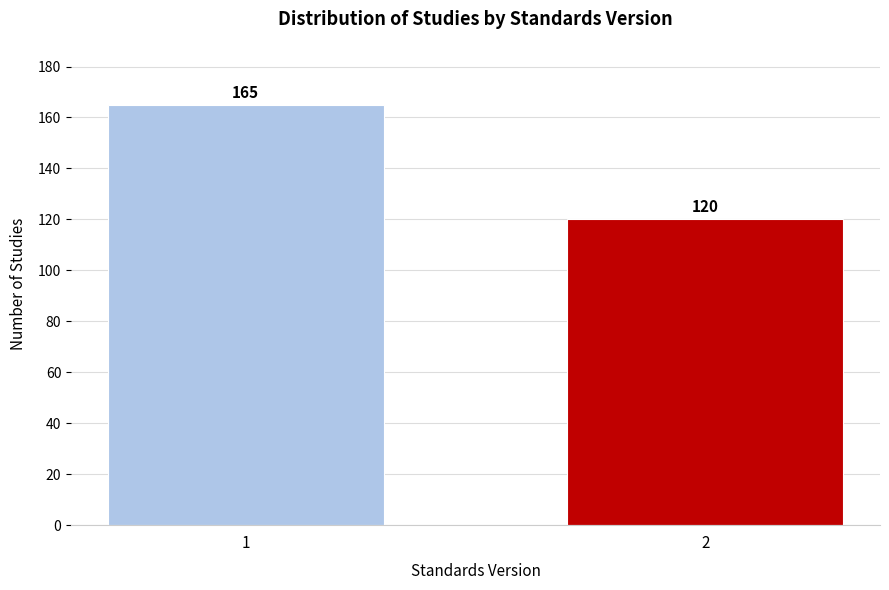

Reading right to left, extract all data points from this chart.

2=120	1=165